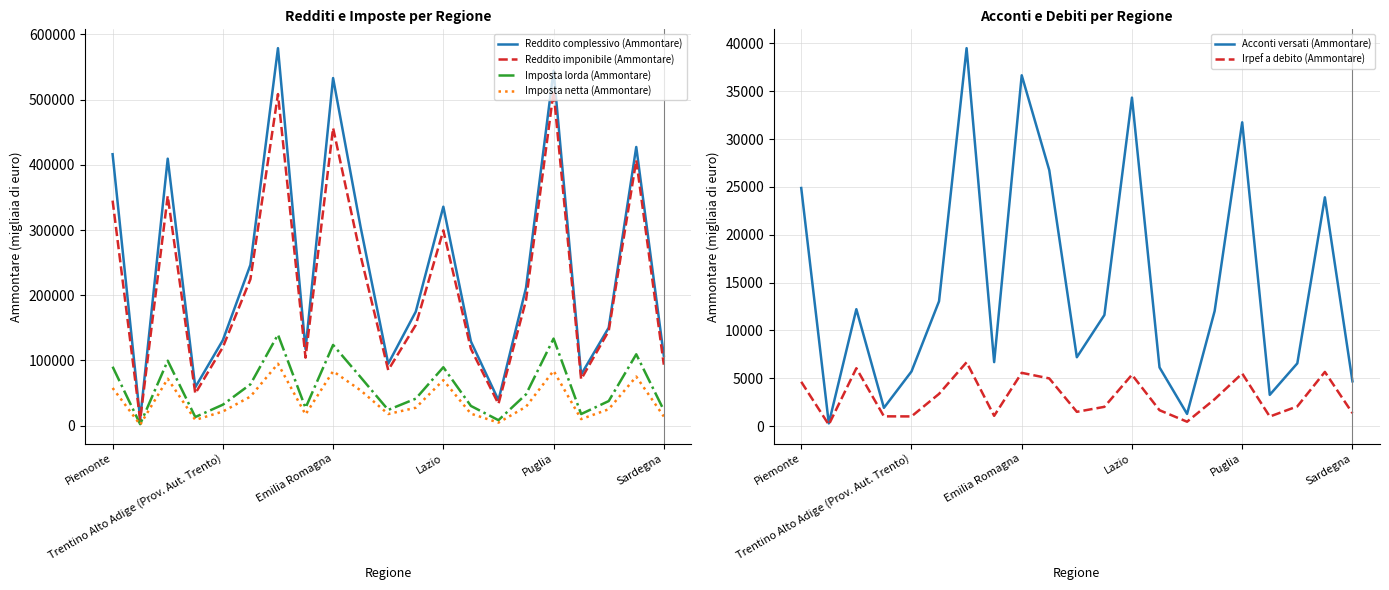

What is the highest value of the Imposta lorda (Ammontare) series?

139580